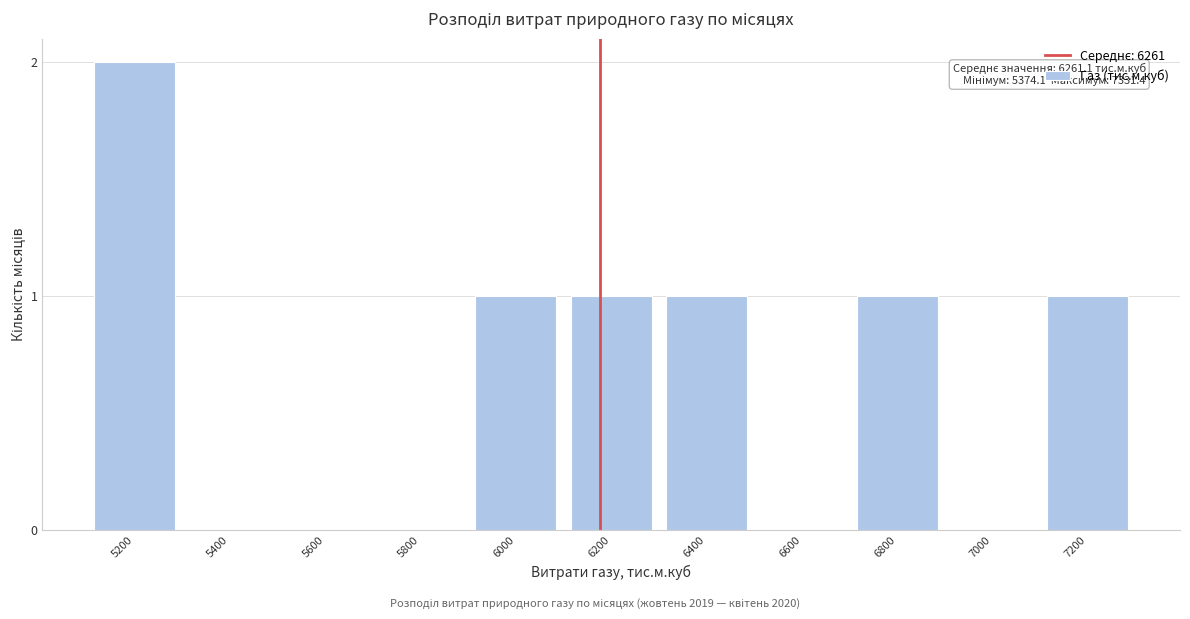

Reading left to right, list all the values displayed in this chart.

5200=2	5400=0	5600=0	5800=0	6000=1	6200=1	6400=1	6600=0	6800=1	7000=0	7200=1